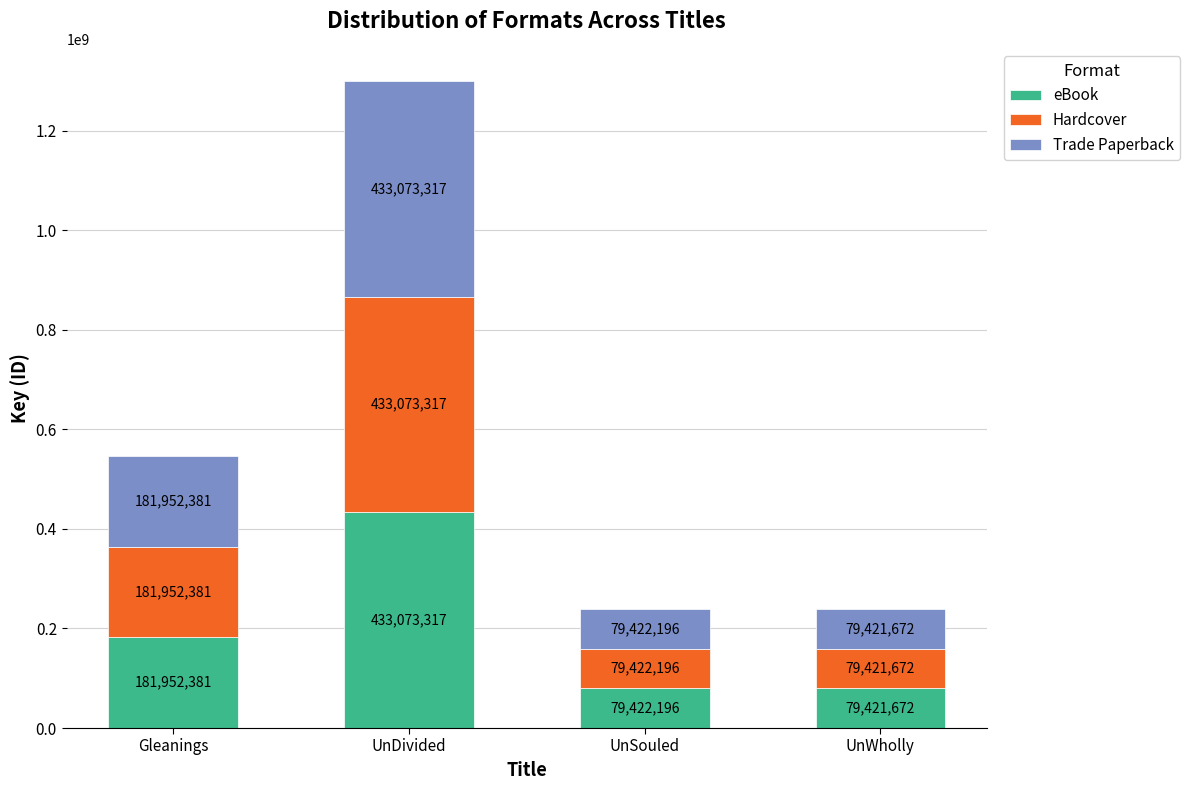

How many bars are there in total?

4